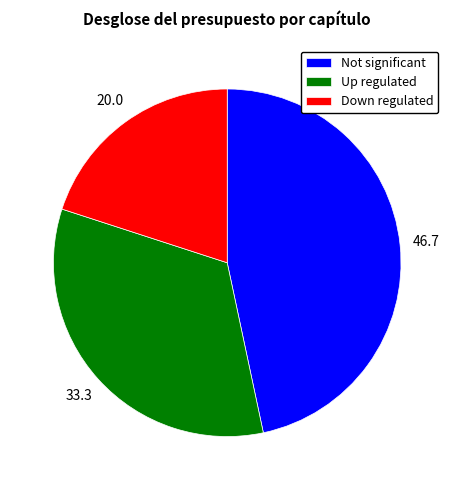

Combined, do Not significant and Down regulated account for over 50%?

Yes